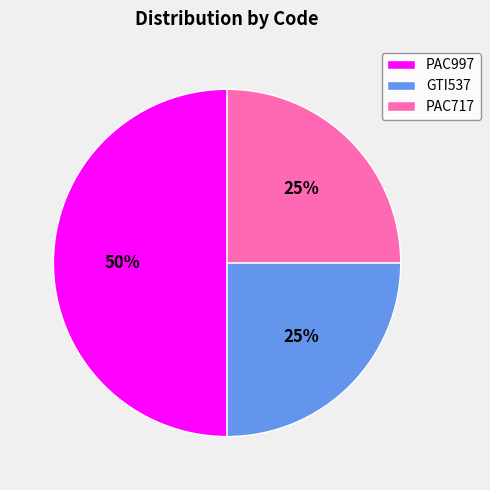

What is the ratio of the value at GTI537 to the value at PAC997?

0.5